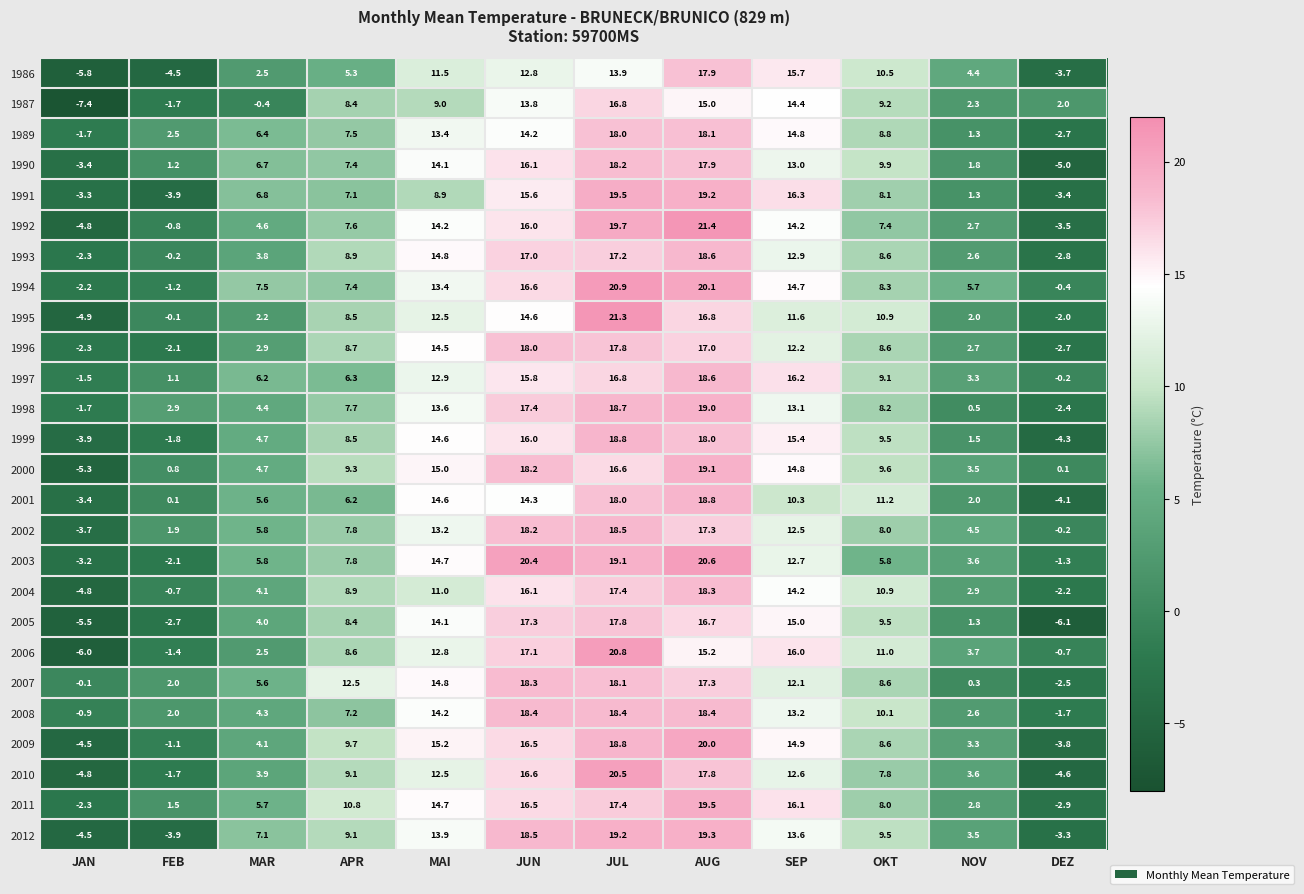

What is the minimum value shown in the chart?

-7.4